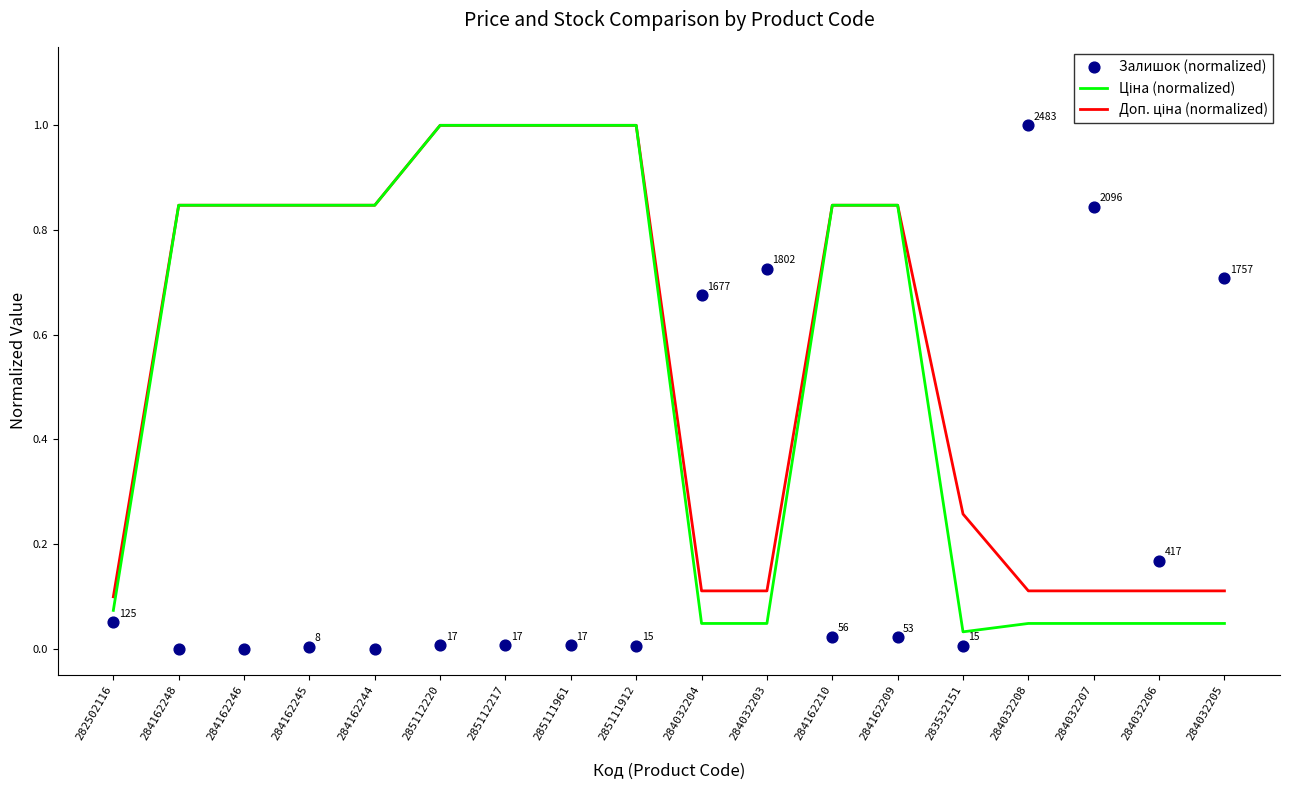

What are all the series names shown in the legend?

Ціна (normalized), Доп. ціна (normalized), Залишок (normalized)